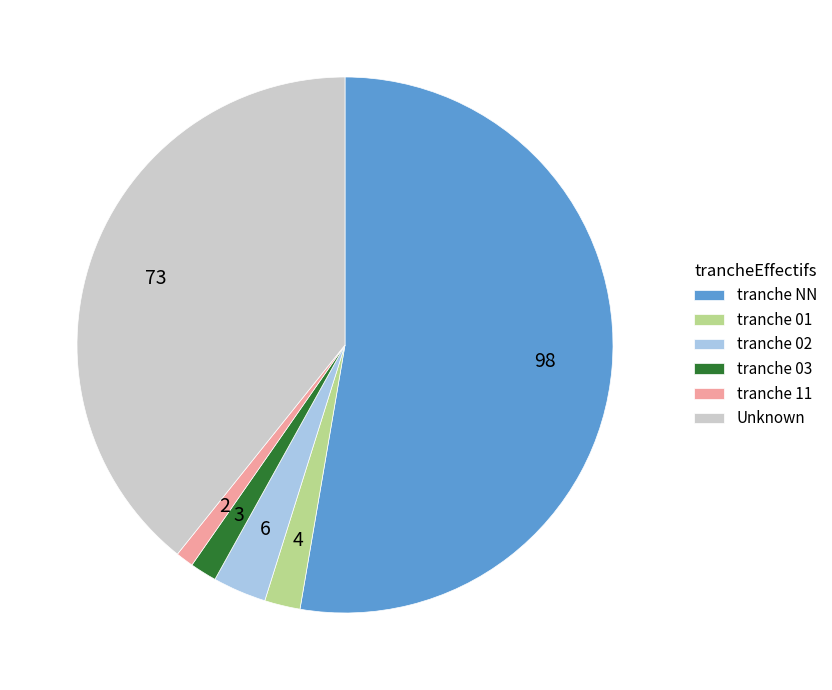

Which category accounts for the majority?

tranche NN